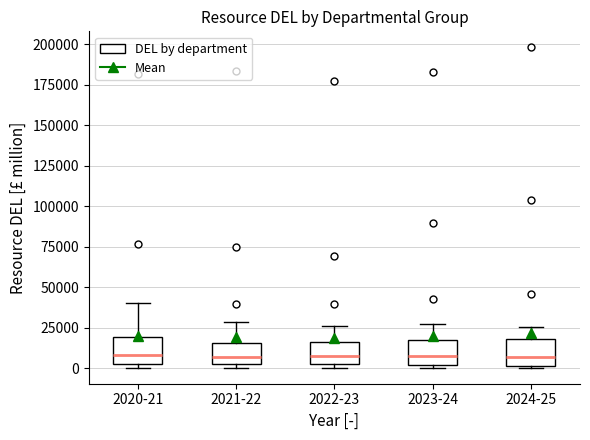

Where is the lower edge of the box for 2024-25 on the y-axis? The values are not printed on the chart, so give them approximately, as read against the axis.

0